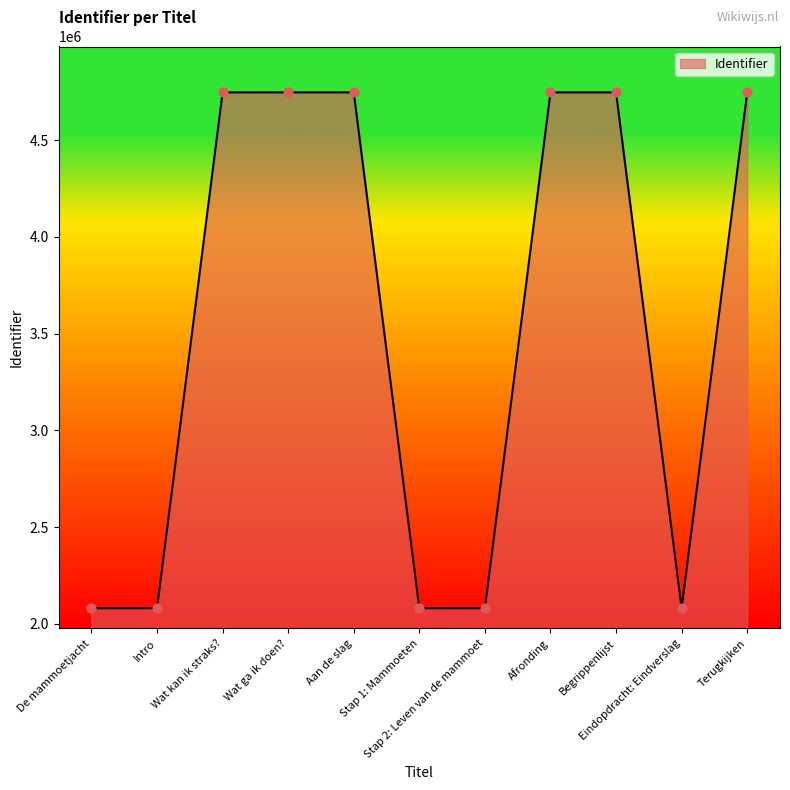

Approximately how many times larger is the value at Begrippenlijst compared to Stap 2: Leven van de mammoet?

2.3